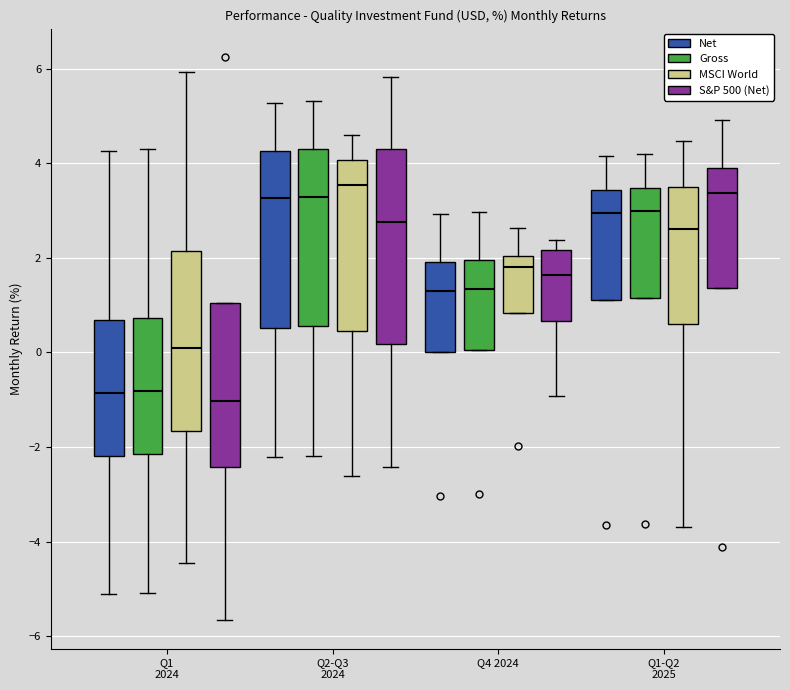

Reading left to right, transcribe this box plot: for each box, give where its median line is, the range the box spans, and where its two whiskers end, as read against the y-axis. The values are not printed on the chart, so give them approximately, as read against the axis.

Q1 2024 (Net): median -0.8, box -2.2 to 0.6, whiskers -5.2 to 4.2
Q1 2024 (Gross): median -0.8, box -2.2 to 0.8, whiskers -5.0 to 4.4
Q1 2024 (MSCI World): median 0.0, box -1.6 to 2.2, whiskers -4.4 to 6.0
Q1 2024 (S&P 500 (Net)): median -1.0, box -2.4 to 1.0, whiskers -5.6 to 1.0
Q2-Q3 2024 (Net): median 3.2, box 0.6 to 4.2, whiskers -2.2 to 5.2
Q2-Q3 2024 (Gross): median 3.2, box 0.6 to 4.4, whiskers -2.2 to 5.4
Q2-Q3 2024 (MSCI World): median 3.6, box 0.4 to 4.0, whiskers -2.6 to 4.6
Q2-Q3 2024 (S&P 500 (Net)): median 2.8, box 0.2 to 4.2, whiskers -2.4 to 5.8
Q4 2024 (Net): median 1.4, box 0.0 to 2.0, whiskers 0.0 to 3.0
Q4 2024 (Gross): median 1.4, box 0.0 to 2.0, whiskers 0.0 to 3.0
Q4 2024 (MSCI World): median 1.8, box 0.8 to 2.0, whiskers 0.8 to 2.6
Q4 2024 (S&P 500 (Net)): median 1.6, box 0.6 to 2.2, whiskers -1.0 to 2.4
Q1-Q2 2025 (Net): median 3.0, box 1.2 to 3.4, whiskers 1.2 to 4.2
Q1-Q2 2025 (Gross): median 3.0, box 1.2 to 3.4, whiskers 1.2 to 4.2
Q1-Q2 2025 (MSCI World): median 2.6, box 0.6 to 3.6, whiskers -3.6 to 4.4
Q1-Q2 2025 (S&P 500 (Net)): median 3.4, box 1.4 to 3.8, whiskers 1.4 to 5.0